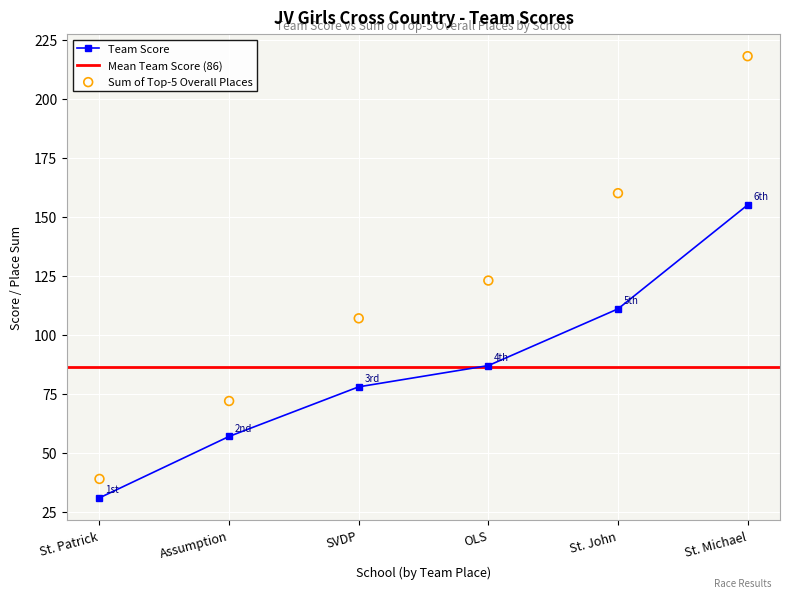

At how many categories does at least one series exceed 77?

4